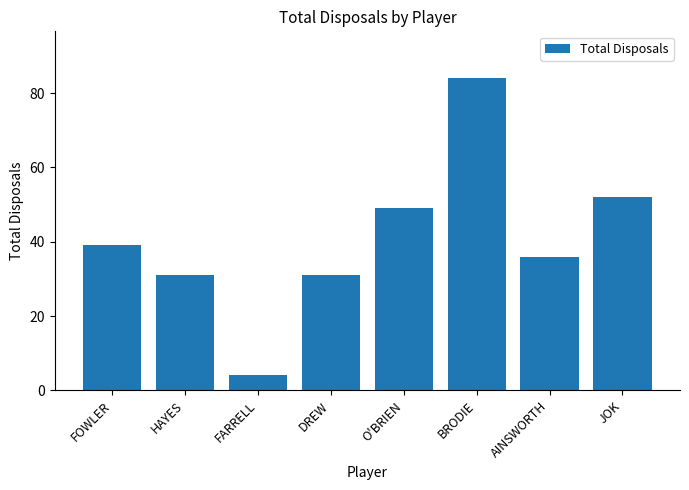

How many bars are there in total?

8